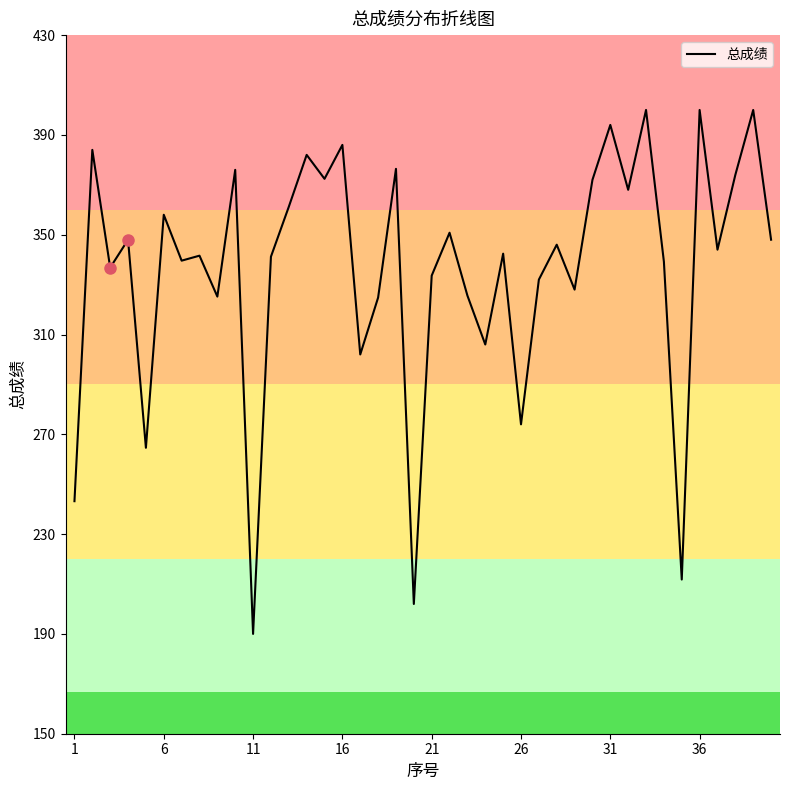

What is the maximum value shown in the chart?

400.0